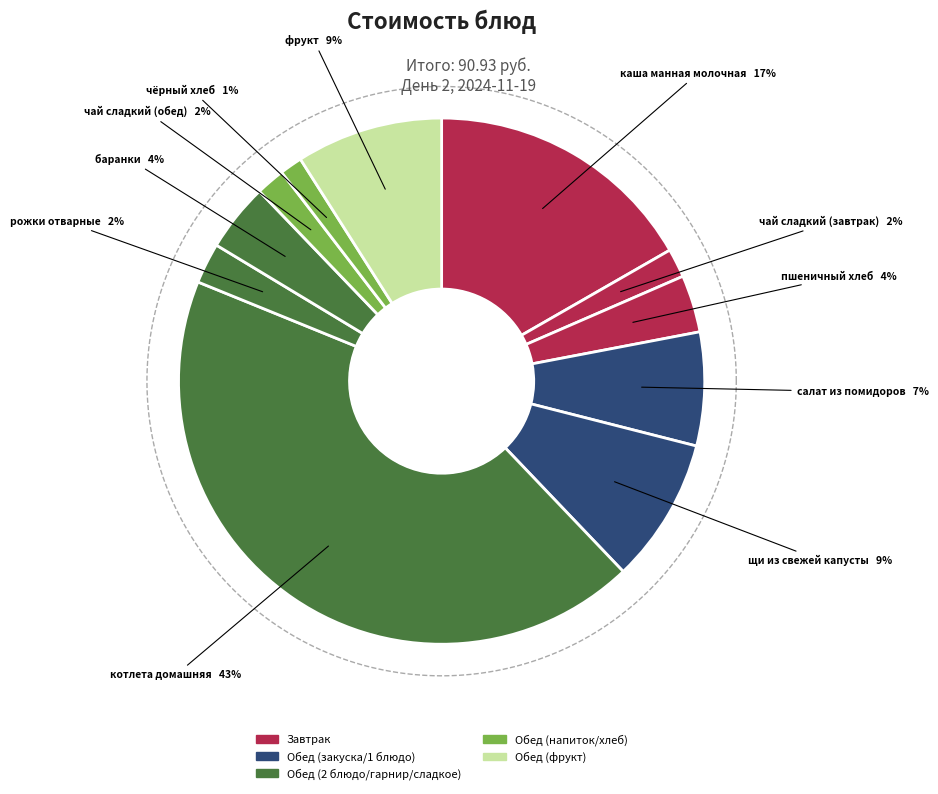

To the nearest percent, what is the average slice percentage?

9%